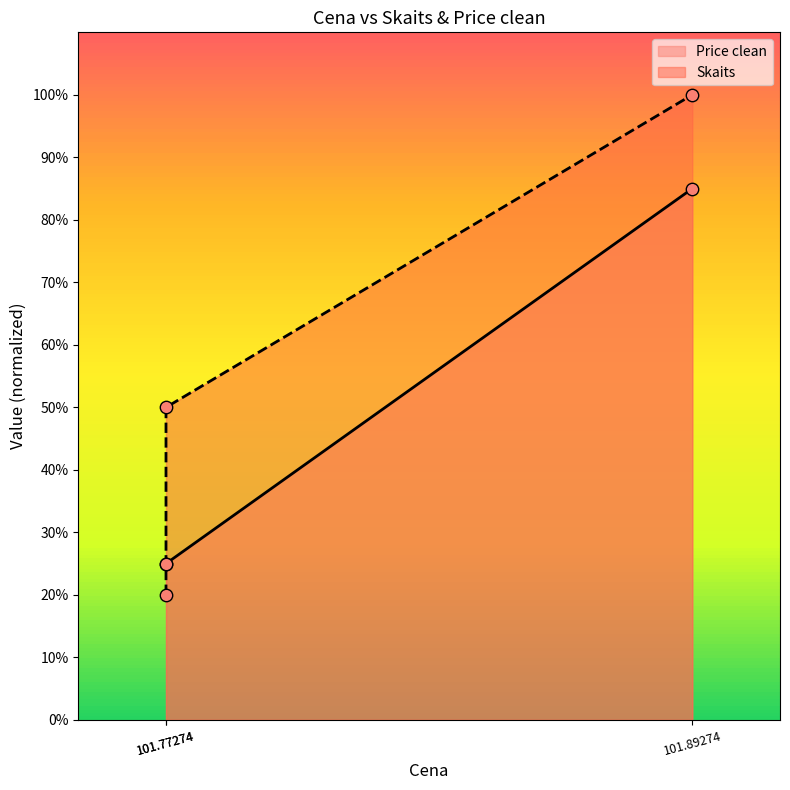

Which series has the largest Y range (max minus min)?

Skaits